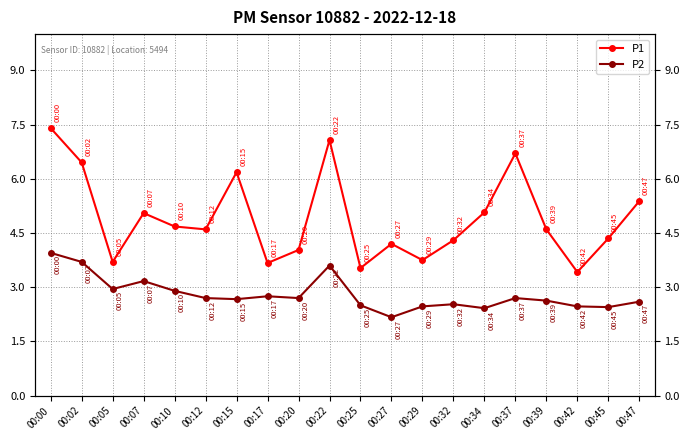

What is the minimum value shown in the chart?

2.2